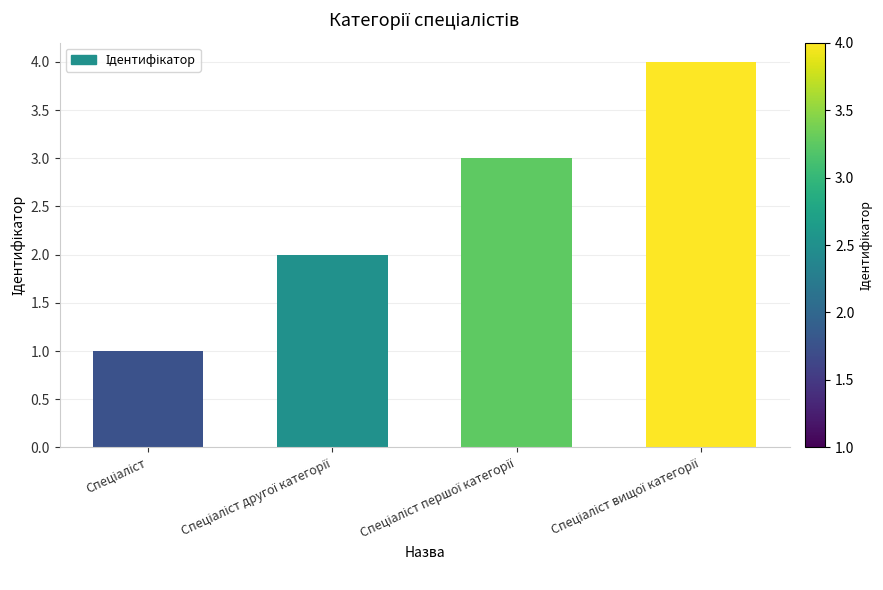

What is the difference between the maximum and minimum values?

3